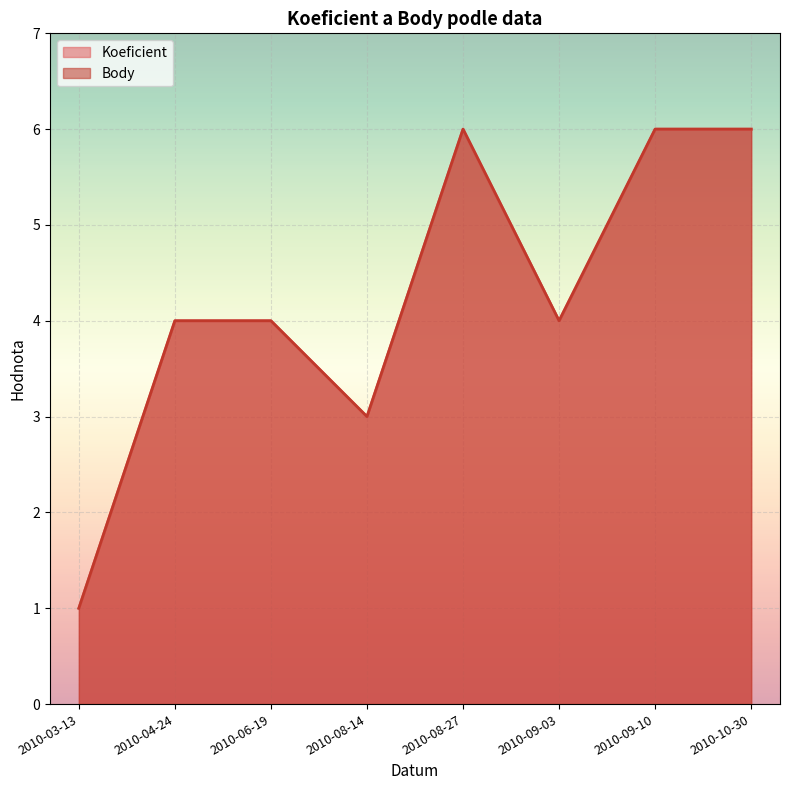

What is the label of the 6th point from the left?

2010-09-03